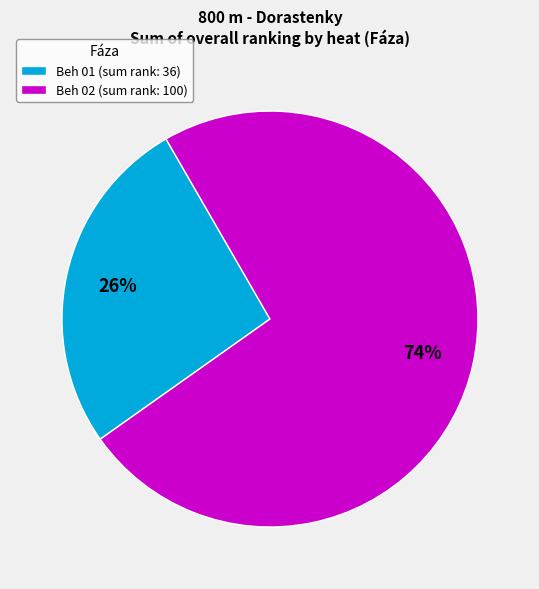

Is the sum of Beh 02 (sum rank: 100) and Beh 01 (sum rank: 36) greater than half?

Yes